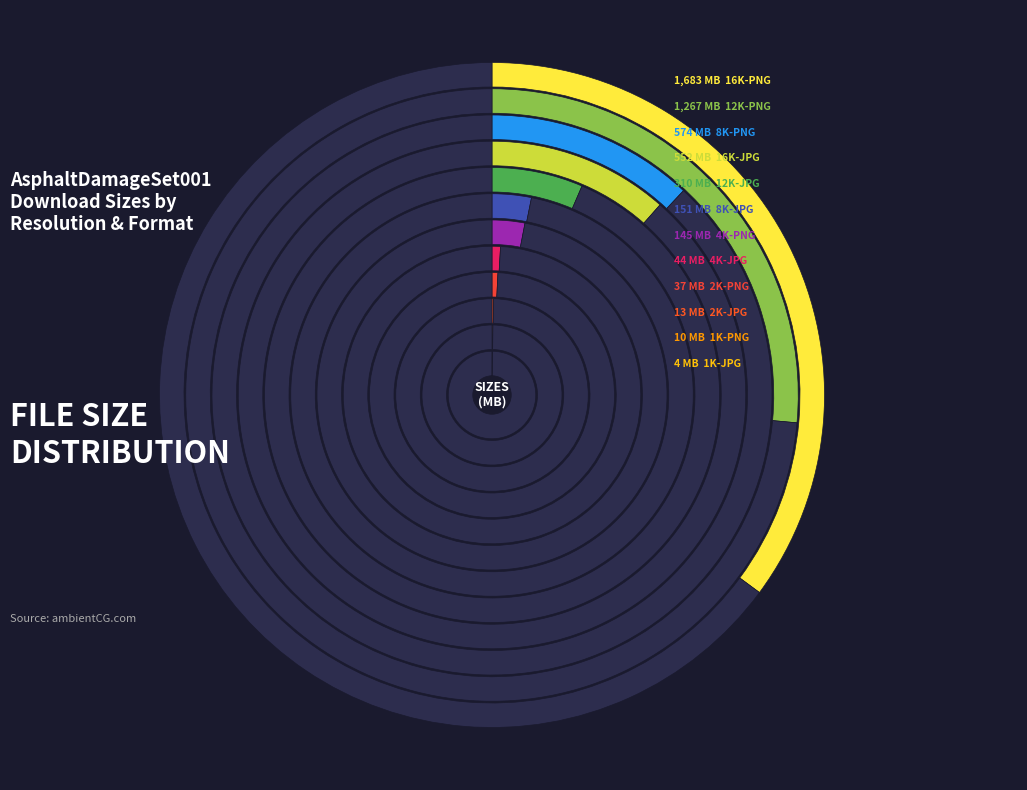

Rank the categories by value from highest to lowest.

16K-PNG, 12K-PNG, 8K-PNG, 16K-JPG, 12K-JPG, 8K-JPG, 4K-PNG, 4K-JPG, 2K-PNG, 2K-JPG, 1K-PNG, 1K-JPG